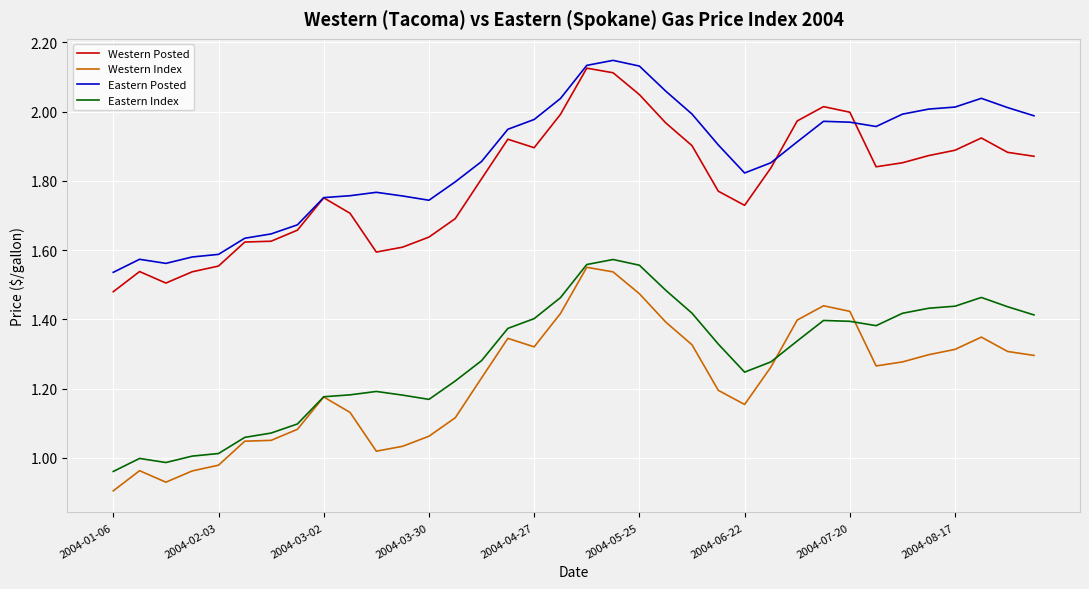

Which series has the largest total across all categories?

Eastern Posted